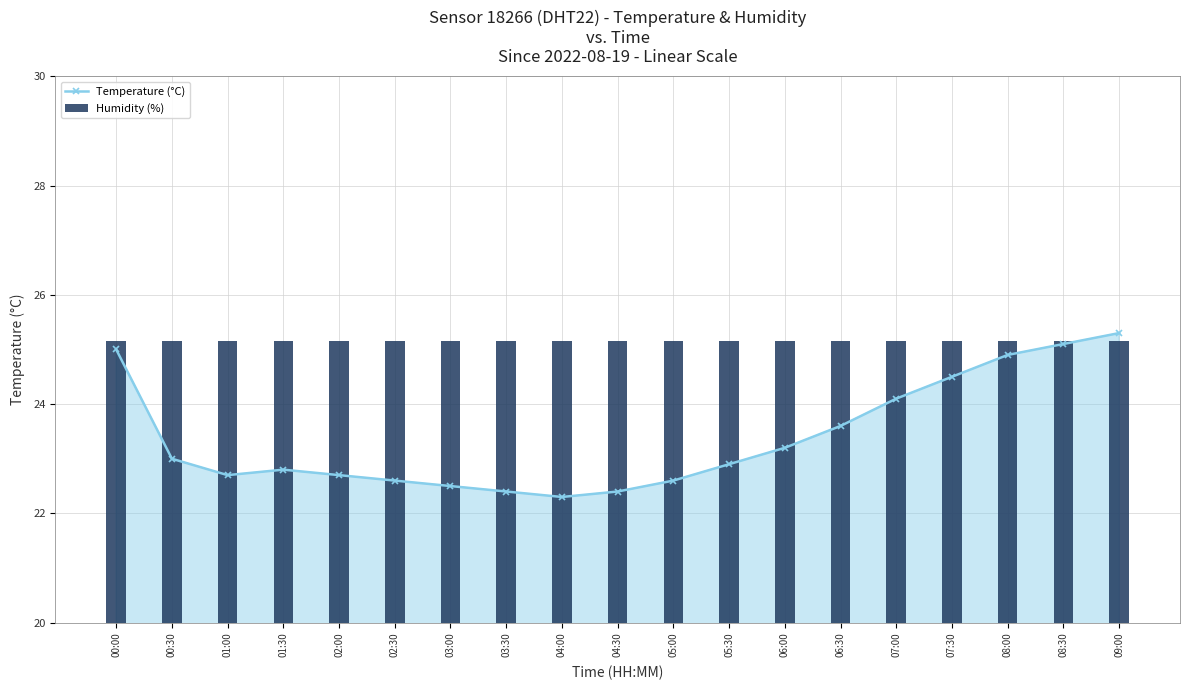

Does the chart contain any negative values?

No